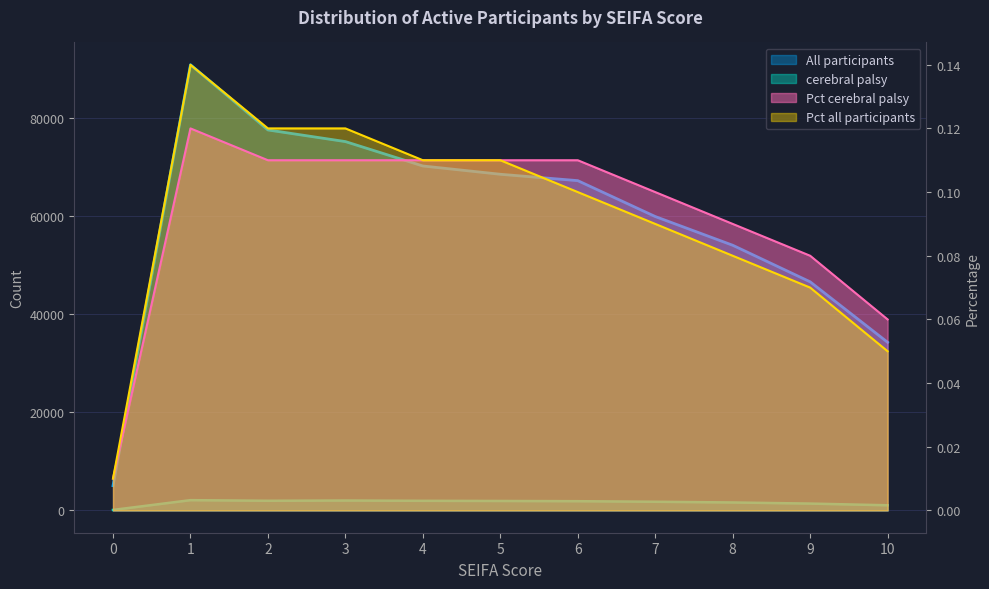

Is the value of All participants at 0 greater than the value of cerebral palsy at 6?

Yes